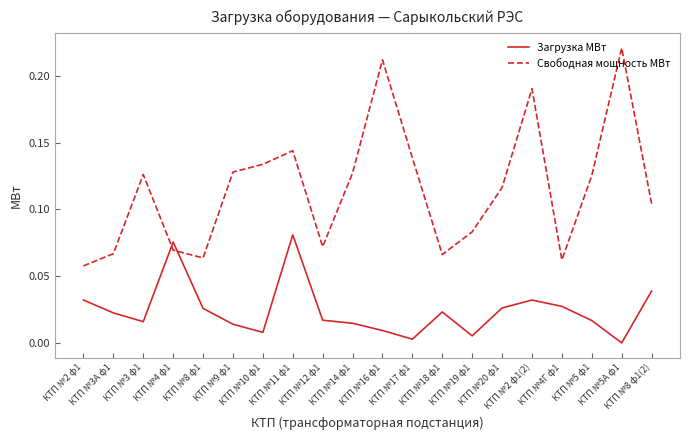

At how many categories does at least one series exceed 0?

20